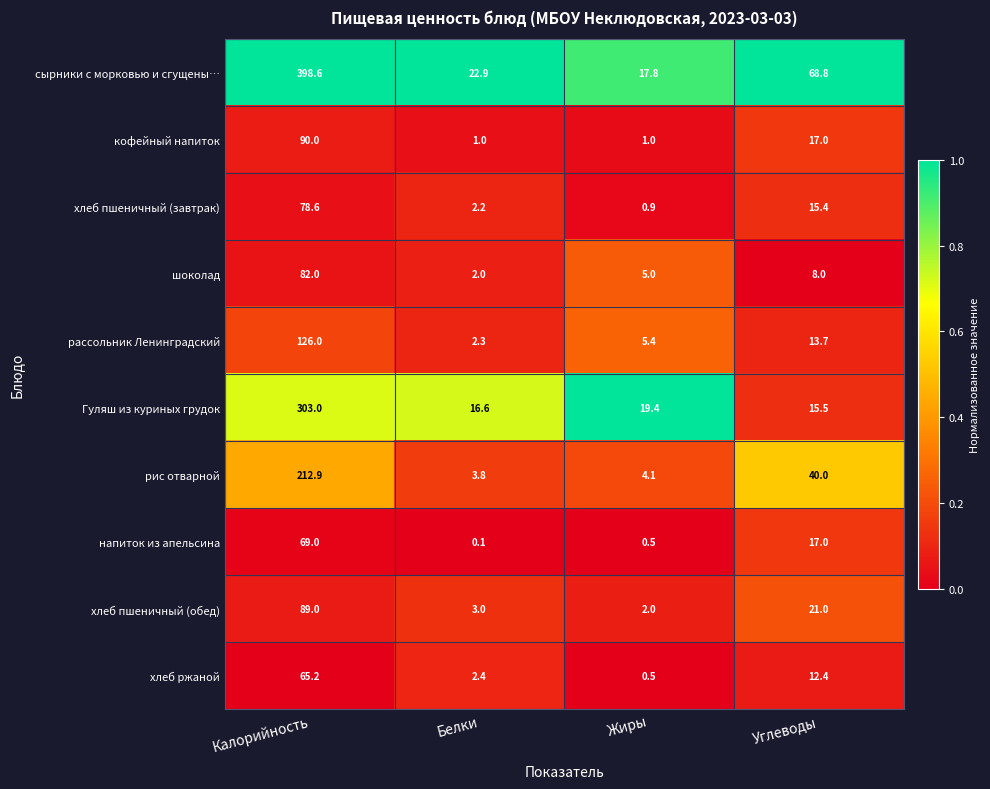

At how many categories does at least one series exceed 0?

4